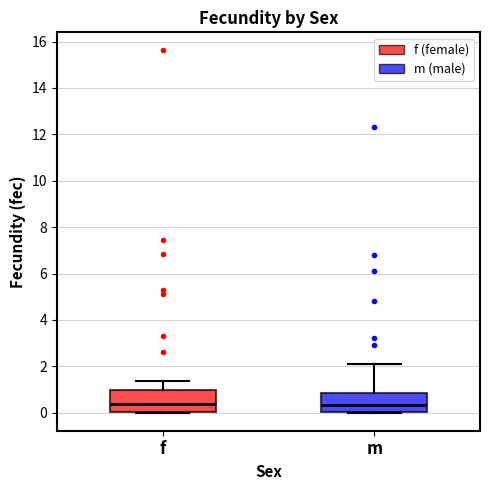

Where does the median line of the box for f sit on the y-axis? The values are not printed on the chart, so give them approximately, as read against the axis.

0.4